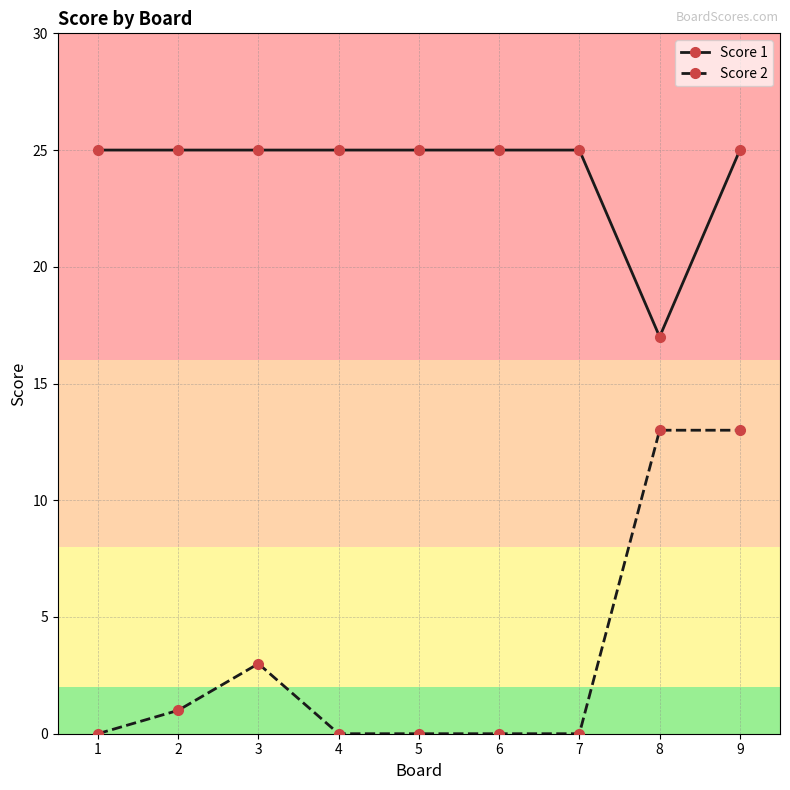

What are all the series names shown in the legend?

Score 1, Score 2